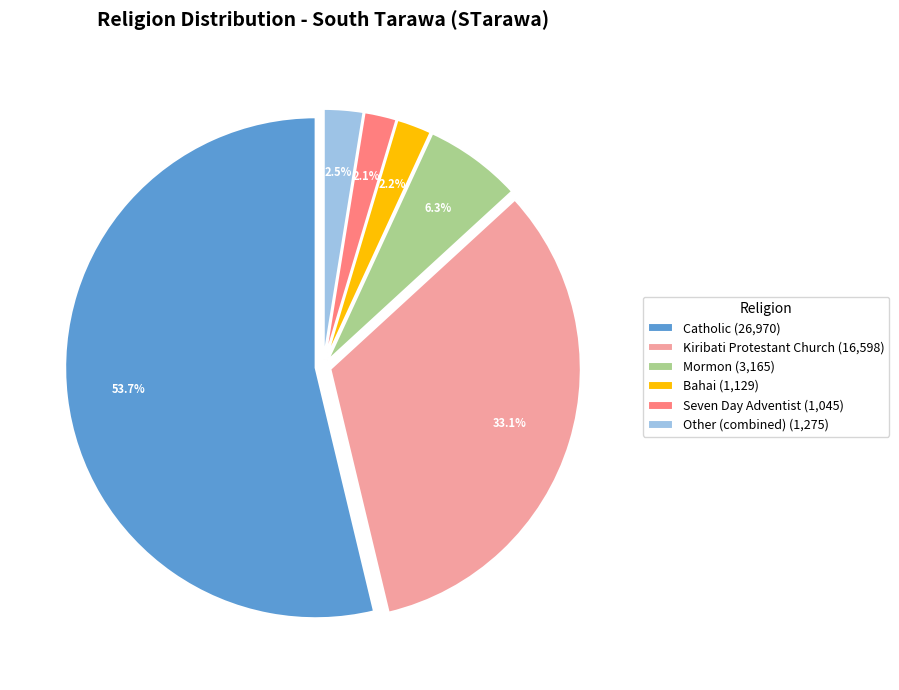

What percentage do Kiribati Protestant Church (16,598) and Seven Day Adventist (1,045) together represent?

35.2%